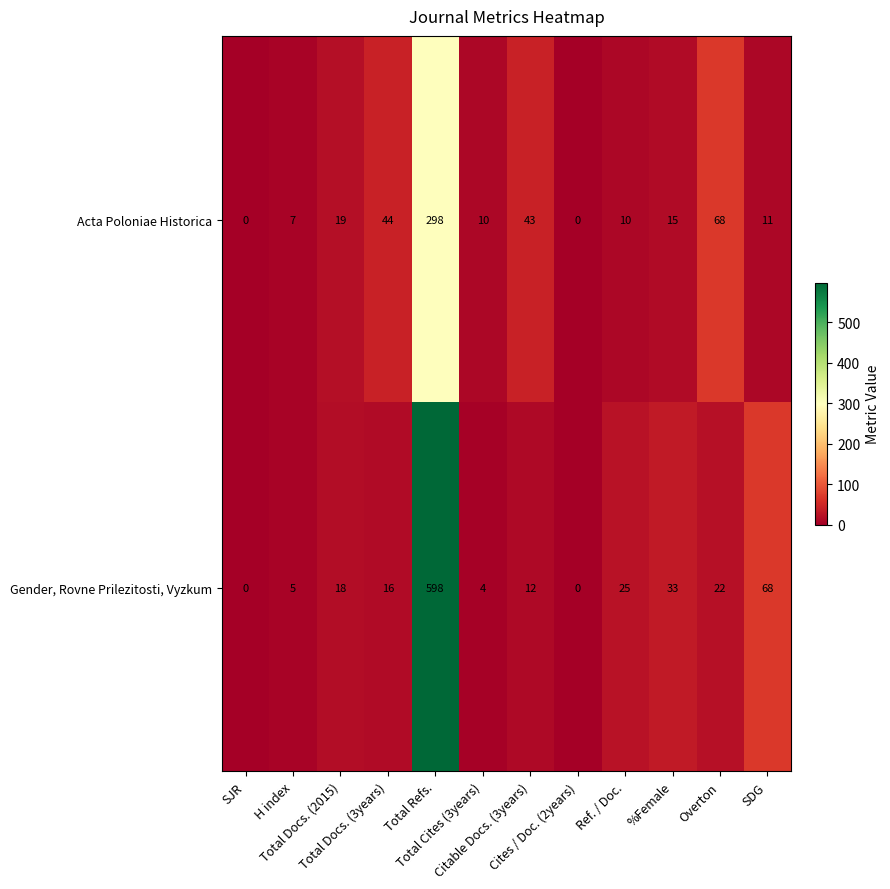

Rank the series by their maximum value, from lowest to highest.

Acta Poloniae Historica, Gender, Rovne Prilezitosti, Vyzkum